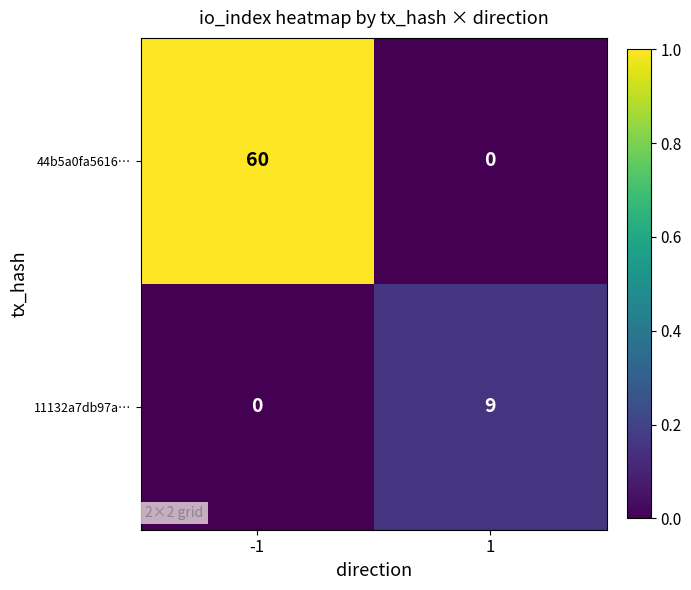

How many series are shown in this chart?

2